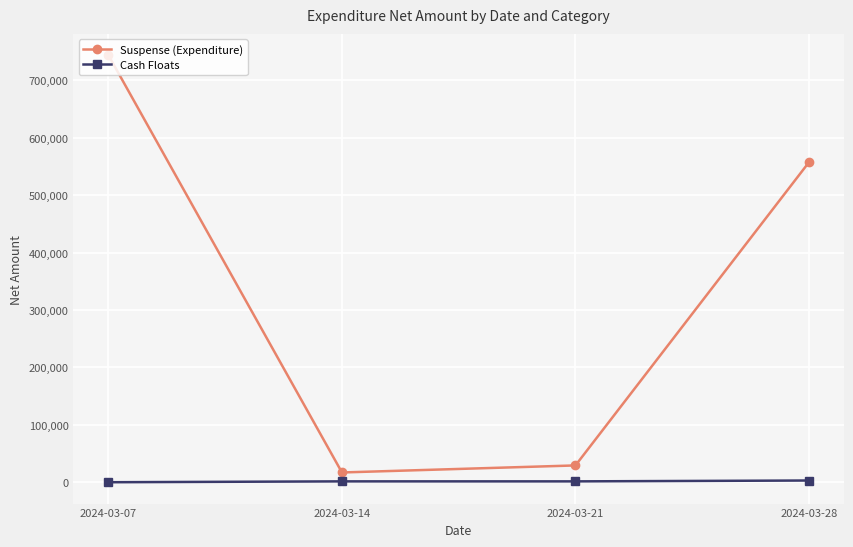

Which series changed the most between 2024-03-07 and 2024-03-14?

Suspense (Expenditure)